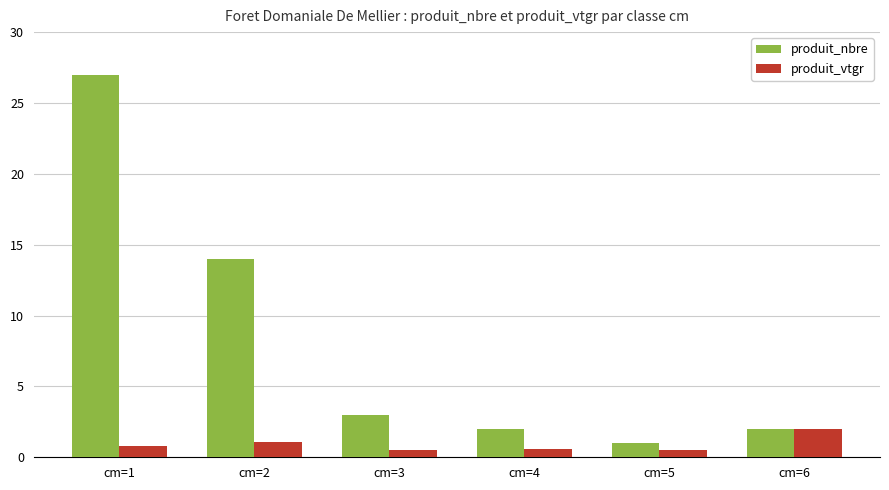

What is the difference between the maximum and minimum values in the produit_vtgr series?

1.5